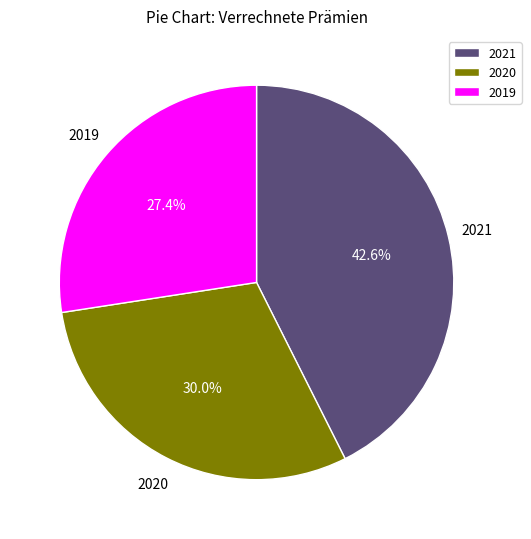

Do 2021 and 2020 together represent more than half of the pie?

Yes